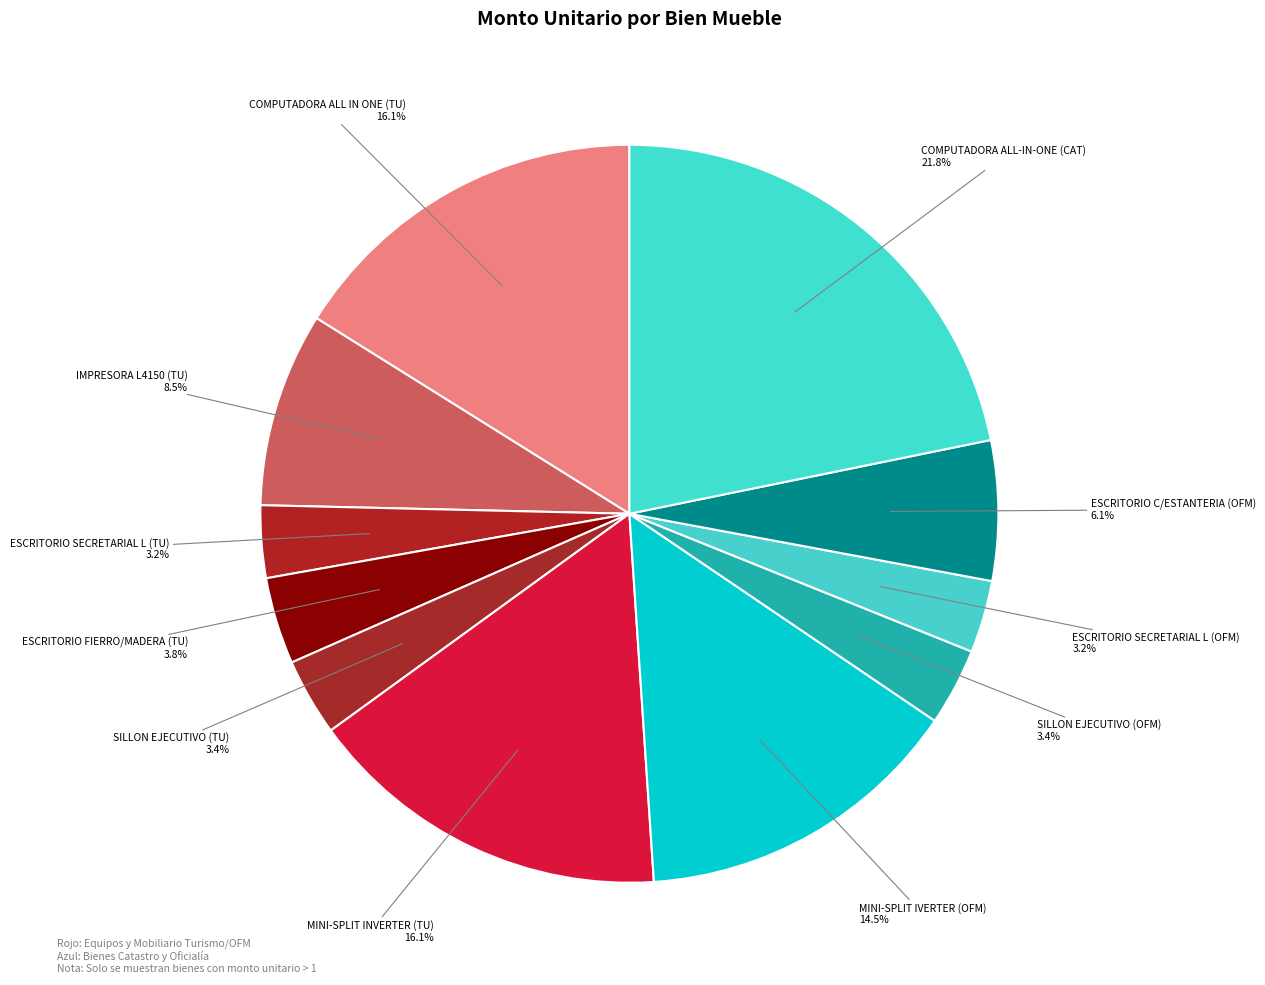

Count the number of slices in the pie.

11